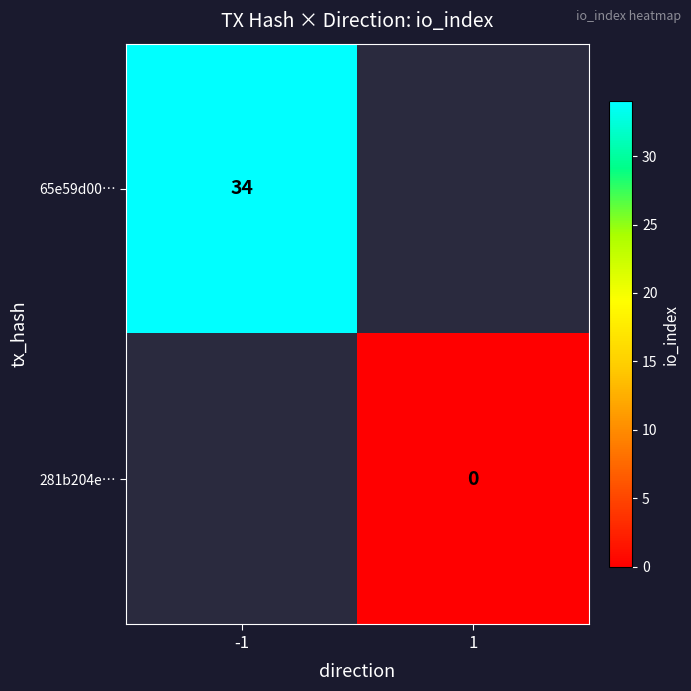

The 65e59d00… series shows 11 at -1. True or false?

False